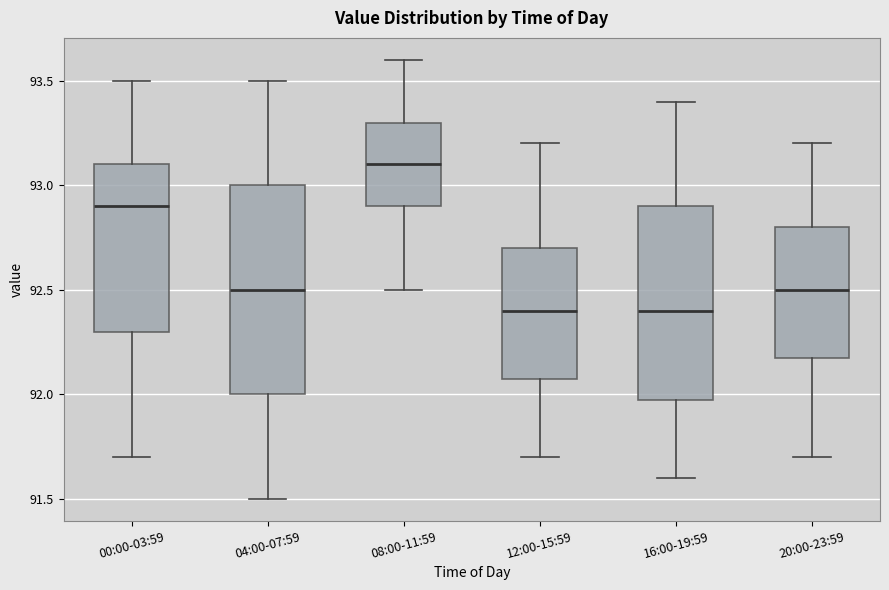

Reading left to right, transcribe this box plot: for each box, give where its median line is, the range the box spans, and where its two whiskers end, as read against the y-axis. The values are not printed on the chart, so give them approximately, as read against the axis.

00:00-03:59: median 92.9, box 92.3 to 93.1, whiskers 91.7 to 93.5
04:00-07:59: median 92.5, box 92.0 to 93.0, whiskers 91.5 to 93.5
08:00-11:59: median 93.1, box 92.9 to 93.3, whiskers 92.5 to 93.6
12:00-15:59: median 92.4, box 92.1 to 92.7, whiskers 91.7 to 93.2
16:00-19:59: median 92.4, box 92.0 to 92.9, whiskers 91.6 to 93.4
20:00-23:59: median 92.5, box 92.2 to 92.8, whiskers 91.7 to 93.2